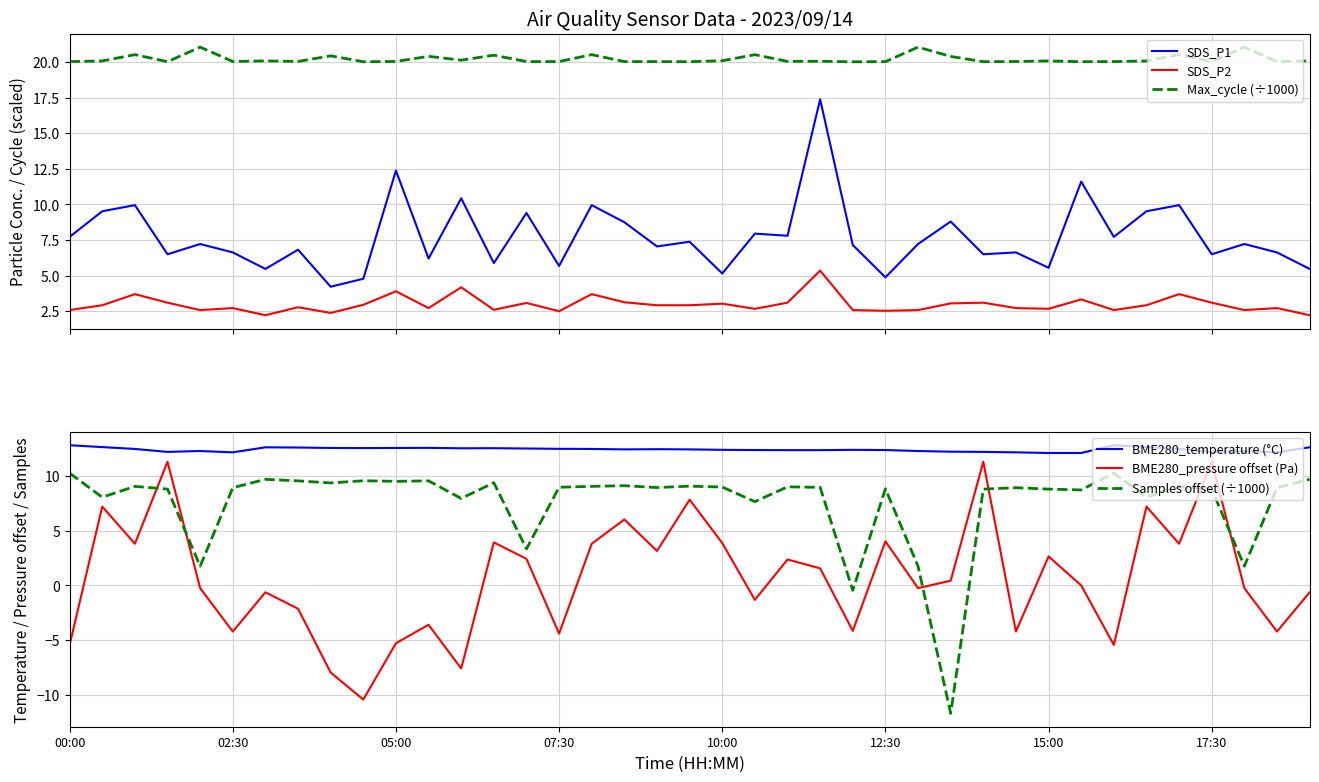

The SDS_P2 series shows 1.5 at 19. True or false?

False